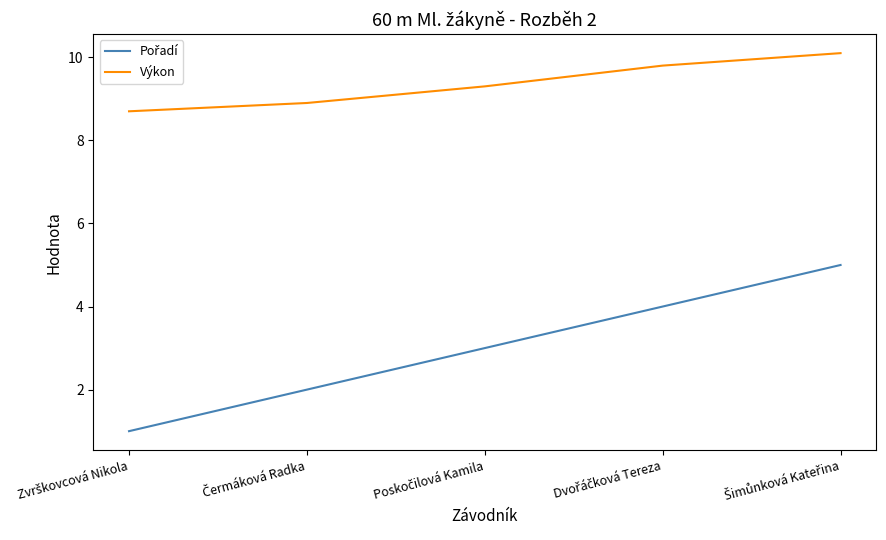

What is the greatest value displayed?

10.1